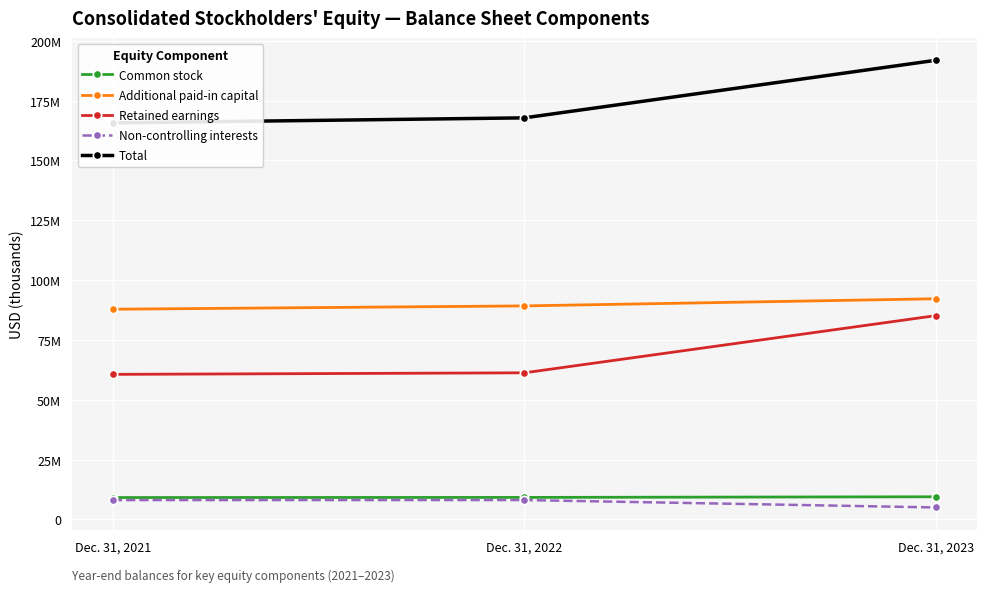

Which series has the largest total across all categories?

Total